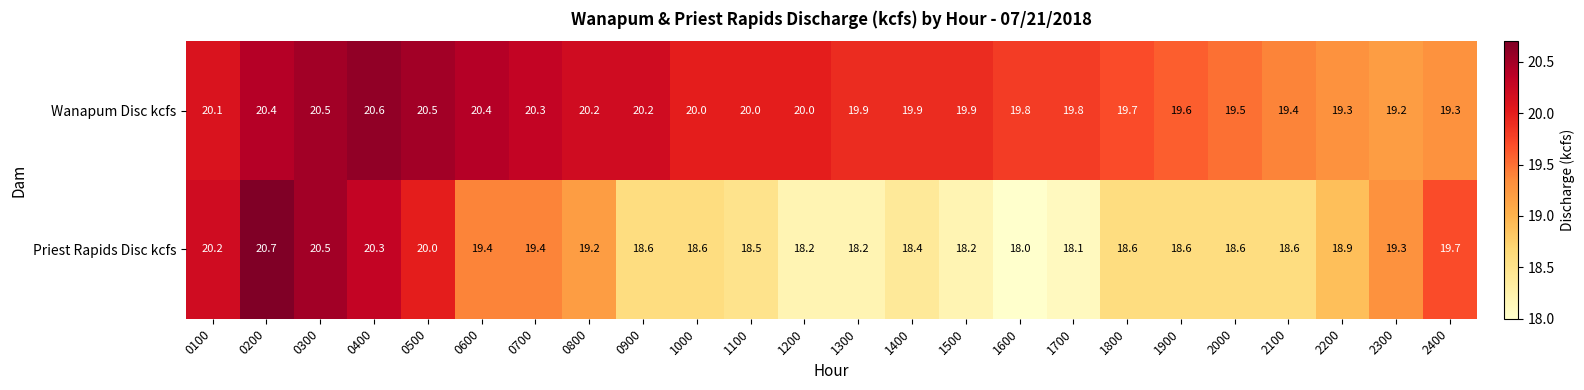

Which category has the highest value in the Priest Rapids Disc kcfs series?

0200